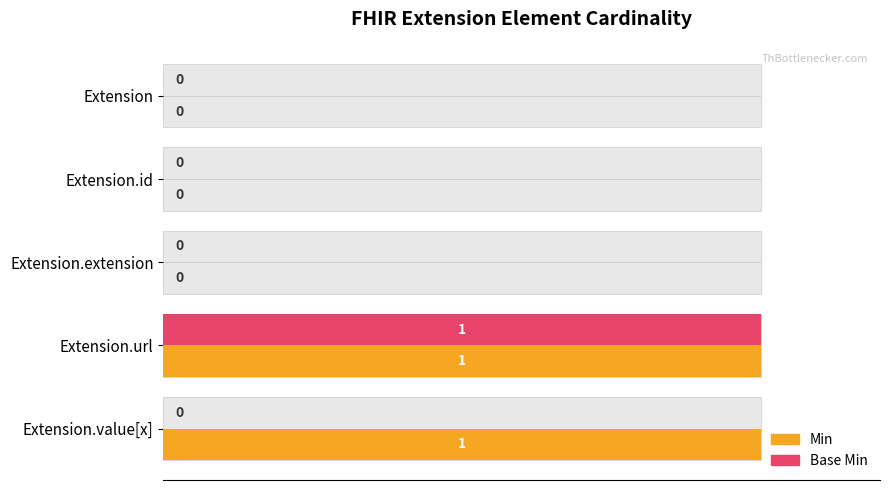

At how many categories does at least one series exceed 0?

2